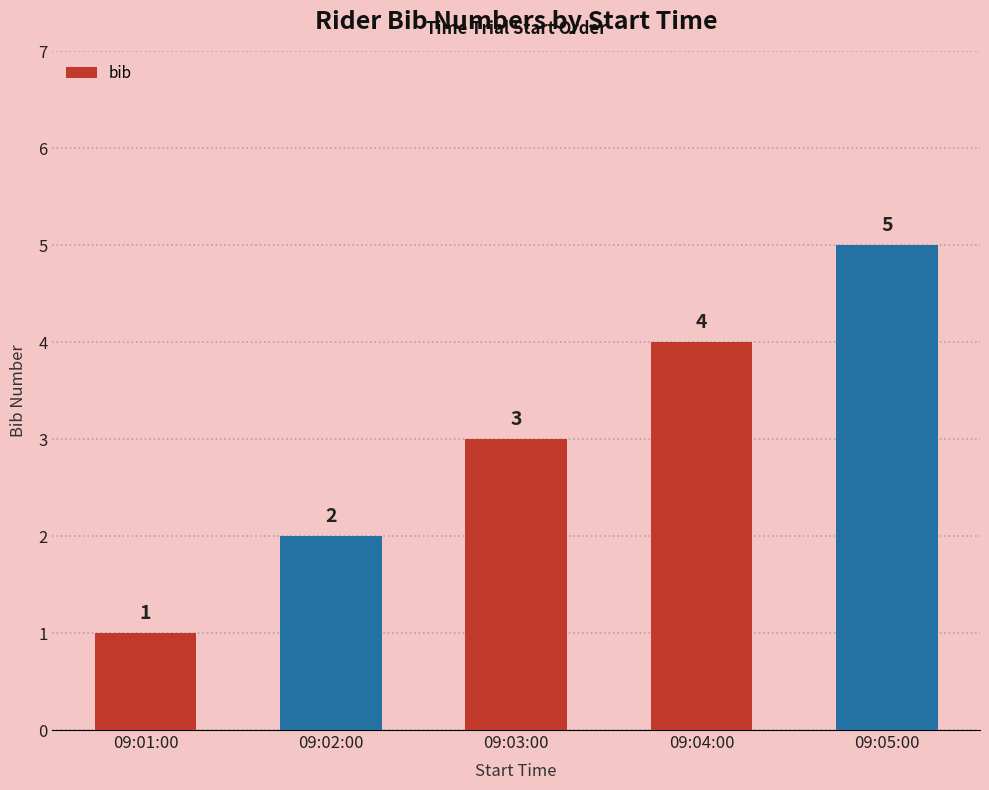

What position from the left is 09:05:00?

5